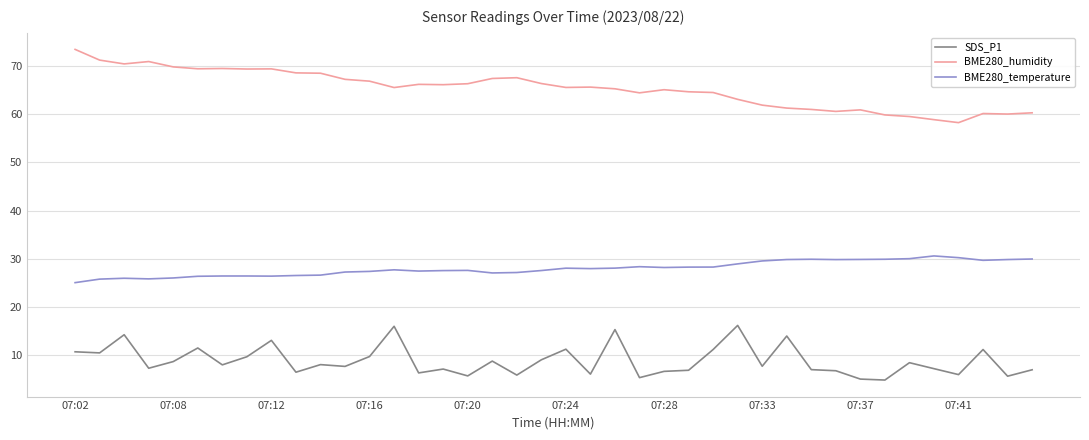

What is the sum of all BME280_humidity values?

2610.9